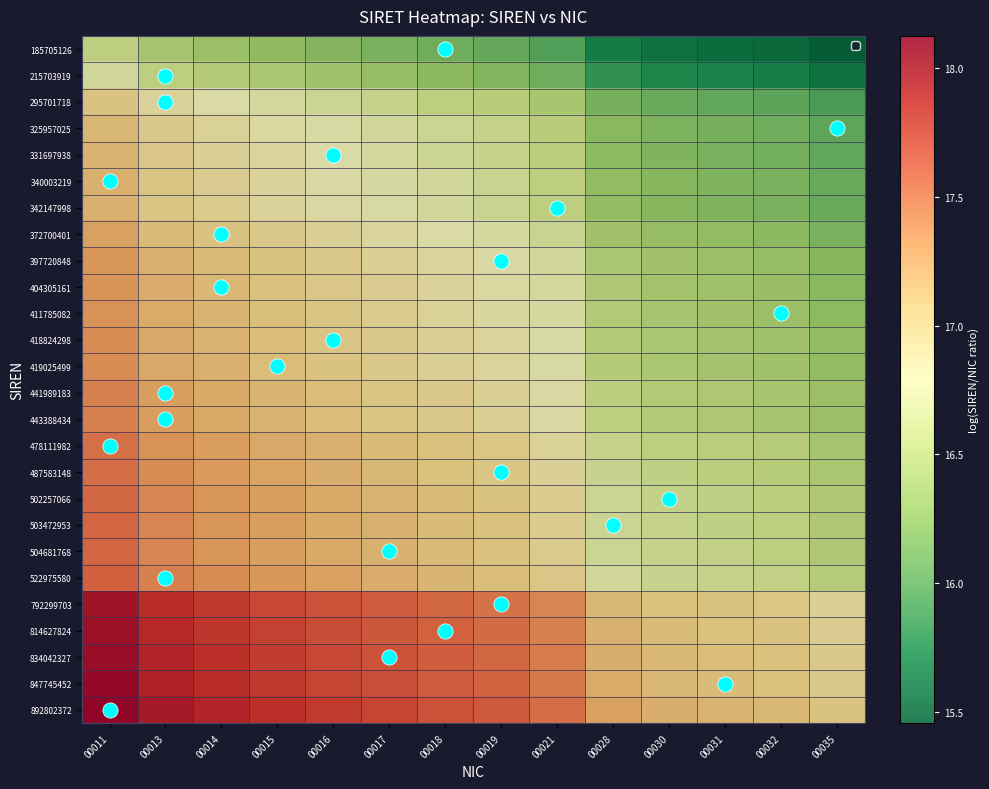

Rank the series at 00030 from lowest to highest value.

185705126, 215703919, 295701718, 325957025, 331697938, 340003219, 342147998, 372700401, 397720848, 404305161, 411785082, 418824298, 419025499, 441989183, 443388434, 478111982, 487583148, 502257066, 503472953, 504681768, 522975580, 792299703, 814627824, 834042327, 847745452, 892802372